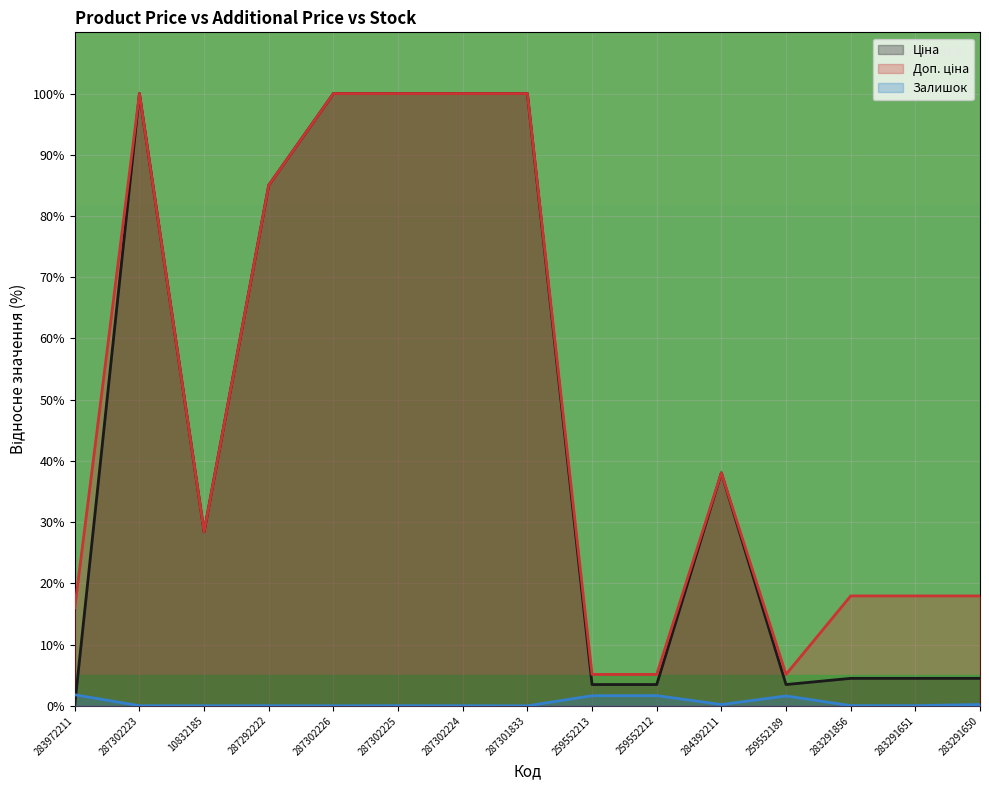

What is the average value of the Ціна (line) series?

45.0